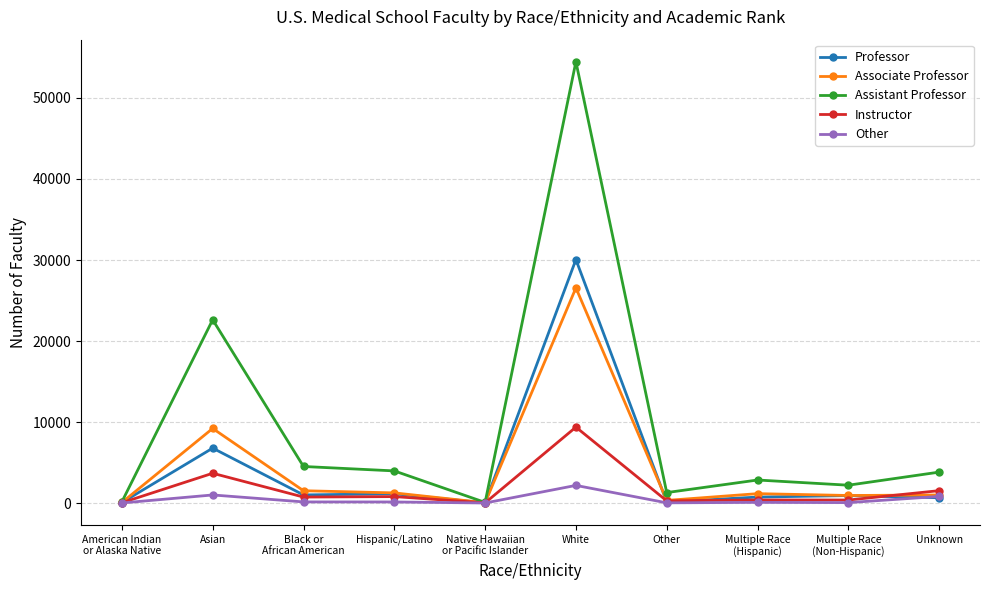

Rank the series by their maximum value, from lowest to highest.

Other, Instructor, Associate Professor, Professor, Assistant Professor